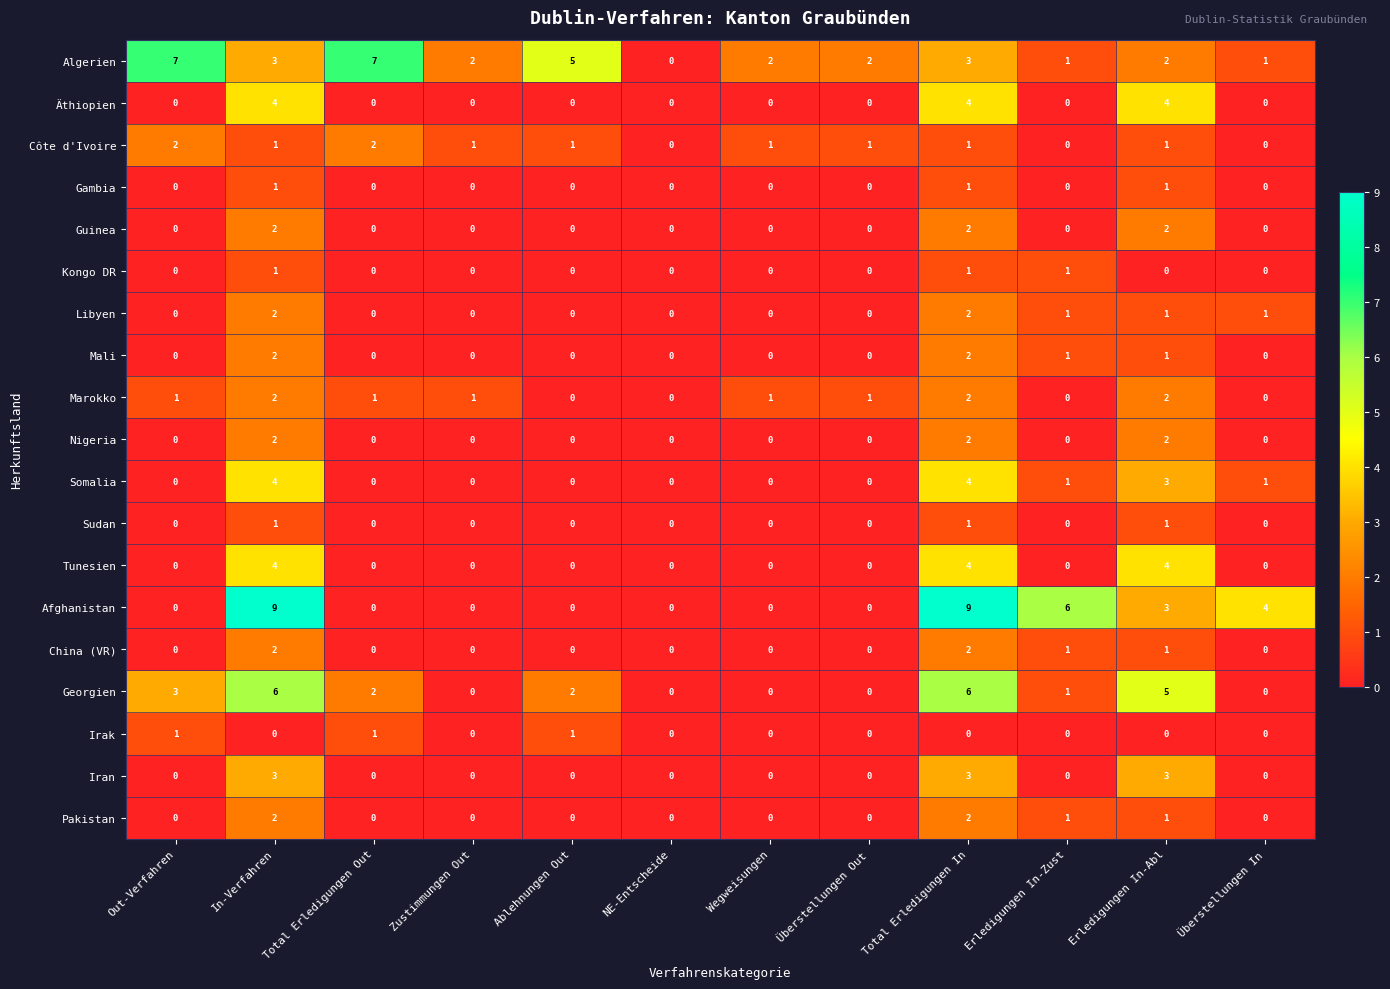

How many Algerien values are between 2 and 5?

7